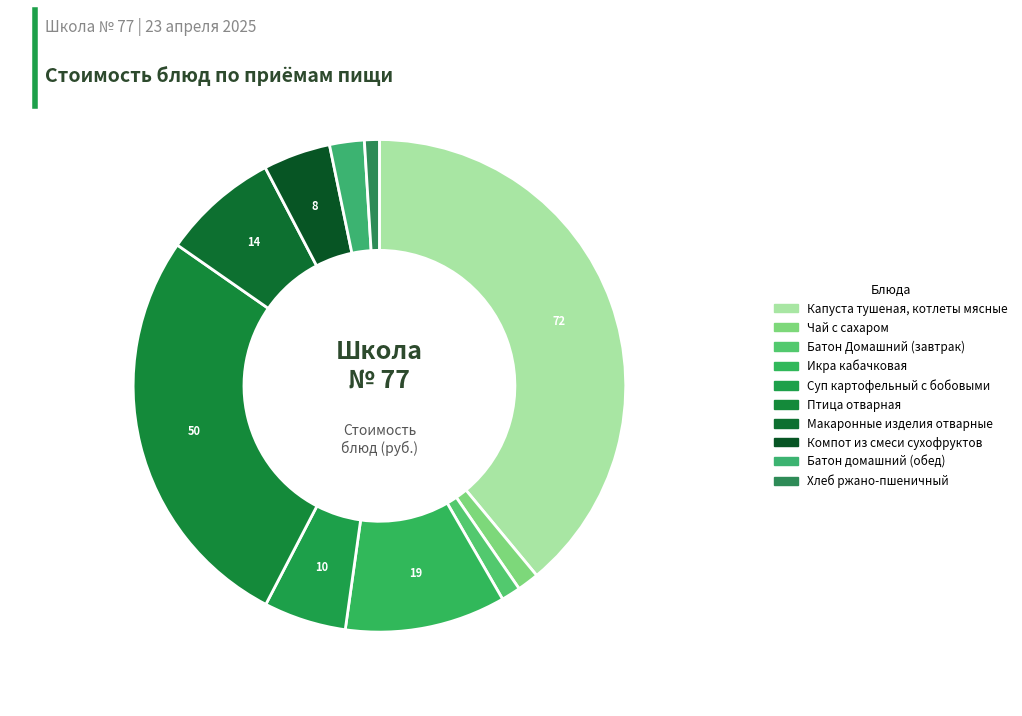

How many slices are in this pie chart?

10